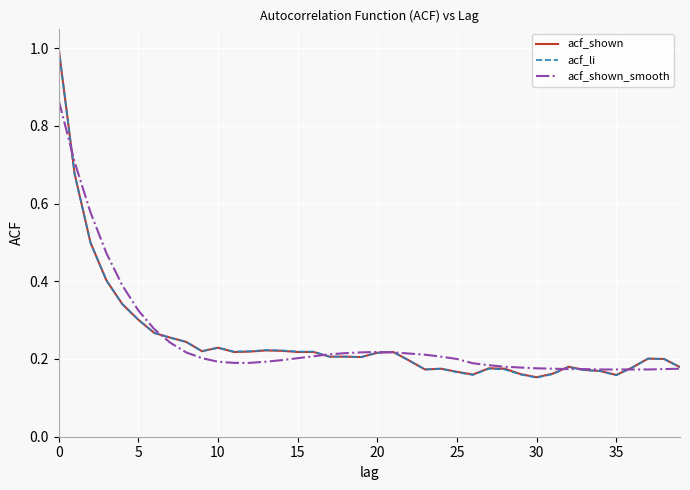

What is the sum of all acf_shown_smooth values?

10.0